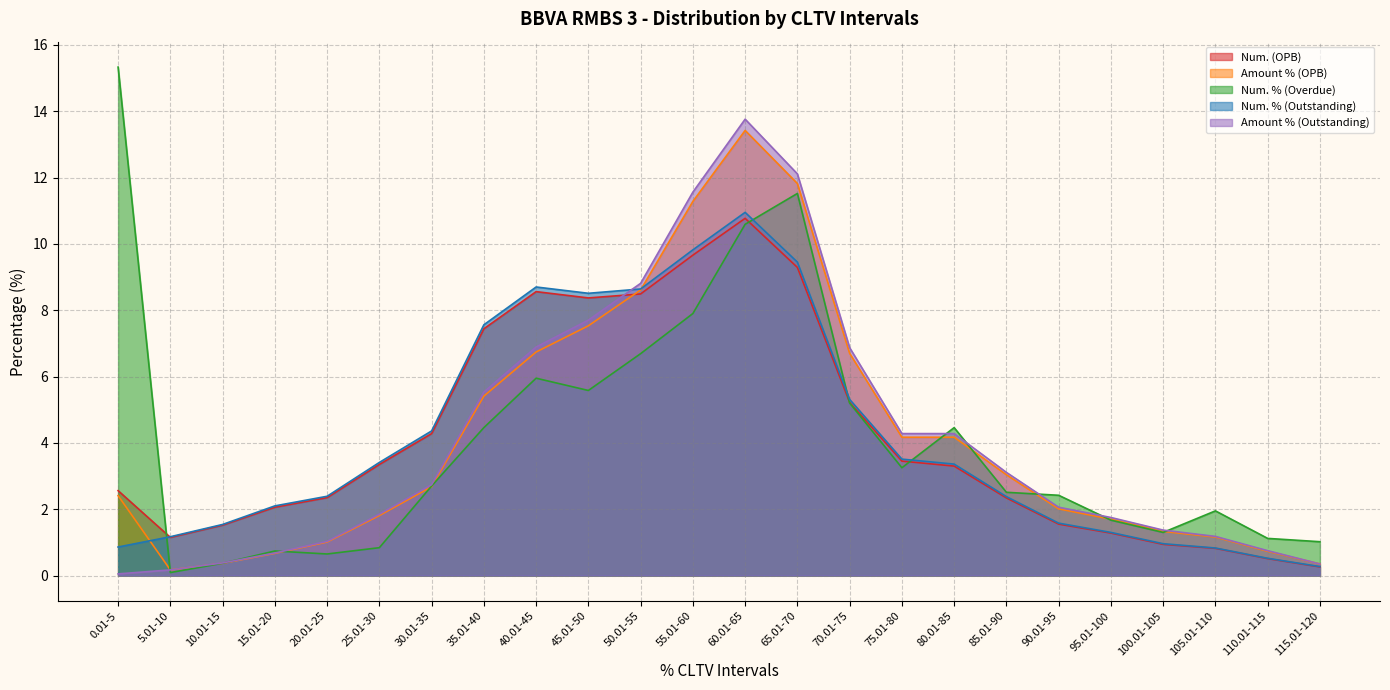

Rank the series at 80.01-85 from highest to lowest value.

Num. % (Overdue), Amount % (Outstanding), Amount % (OPB), Num. % (Outstanding), Num. (OPB)